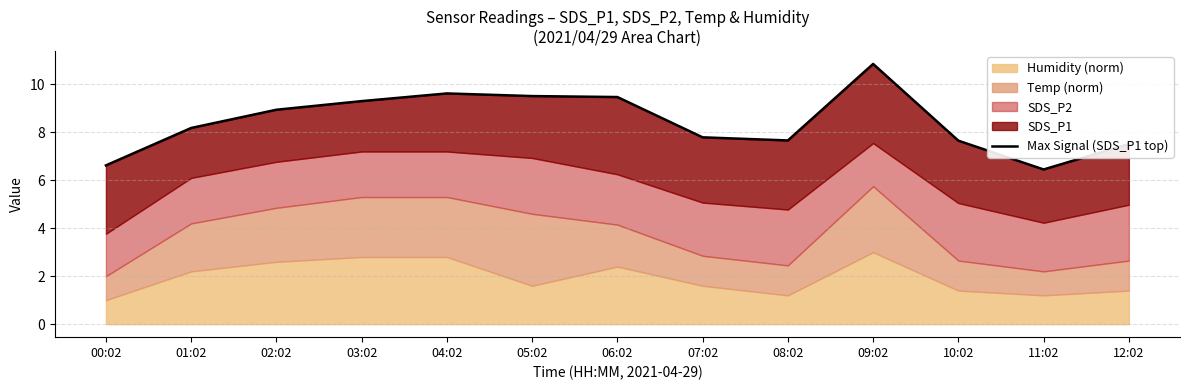

Is it true that the value at 02:02 is 2.9?

False